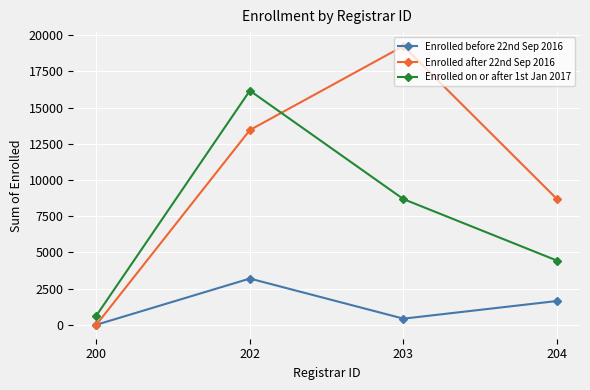

Where is the first local maximum for Enrolled before 22nd Sep 2016?

202